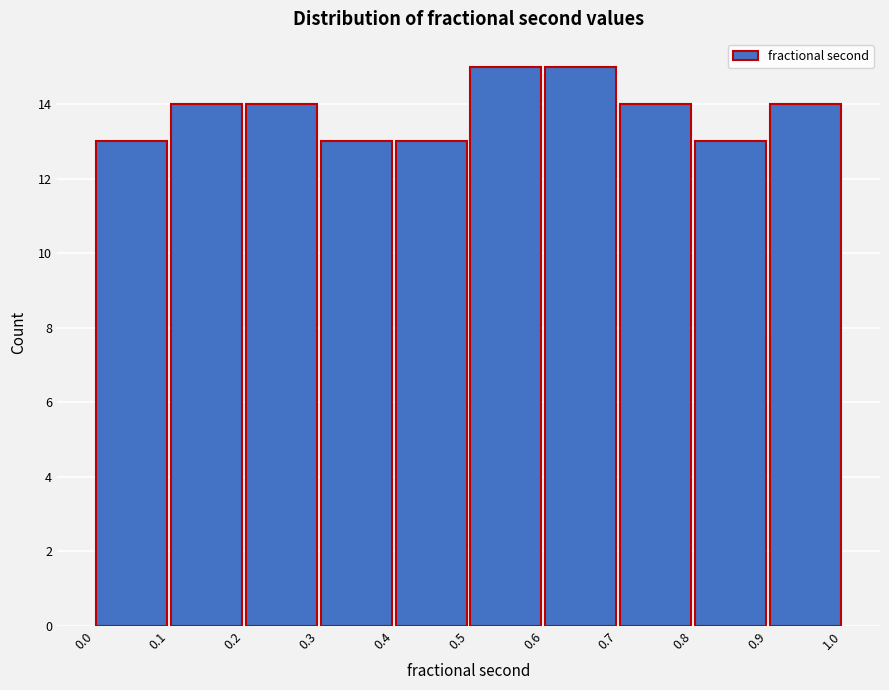

How tall is the bar that spans 0.1 to 0.2 on the x-axis? The values are not printed on the chart, so give them approximately, as read against the axis.

14